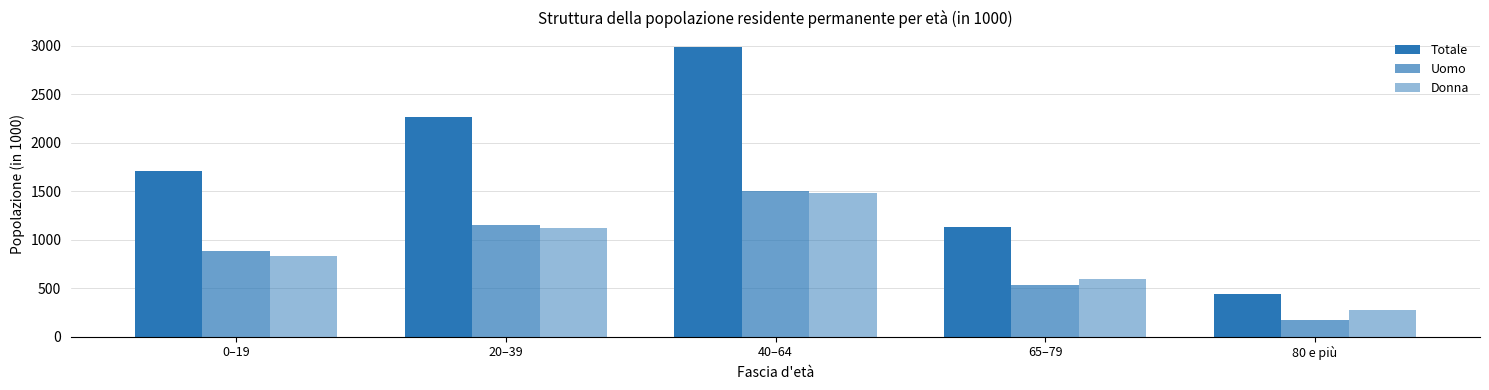

Which category has the highest value in the Uomo series?

40–64